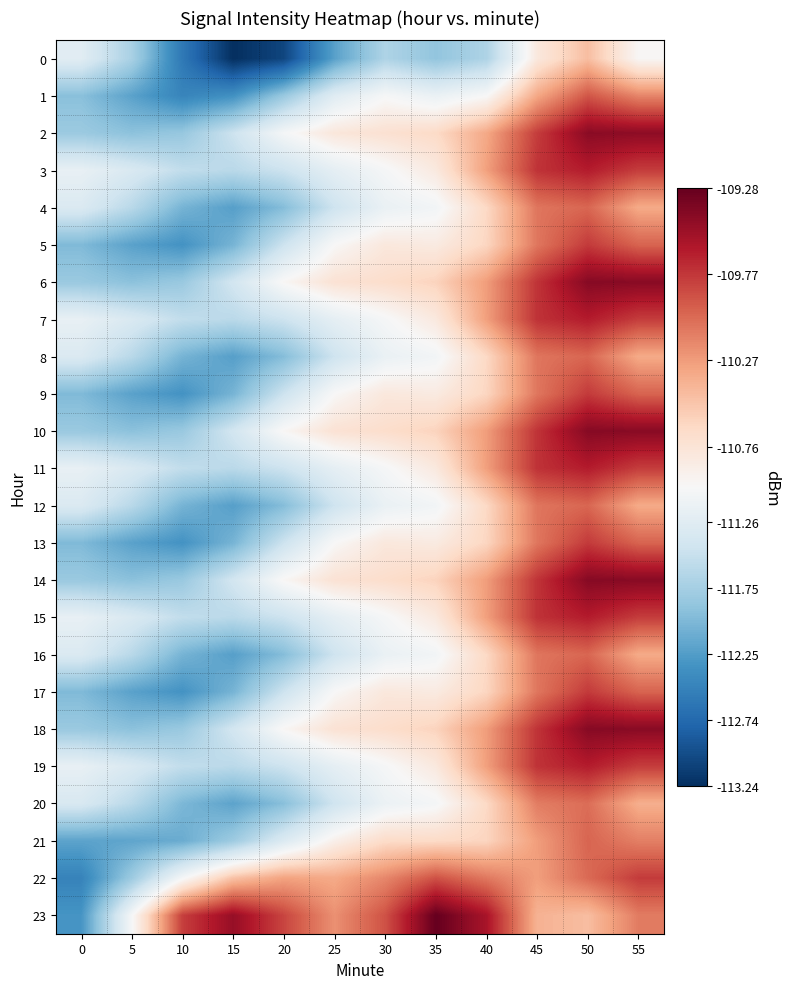

At which category is the sum across all series the highest?

50